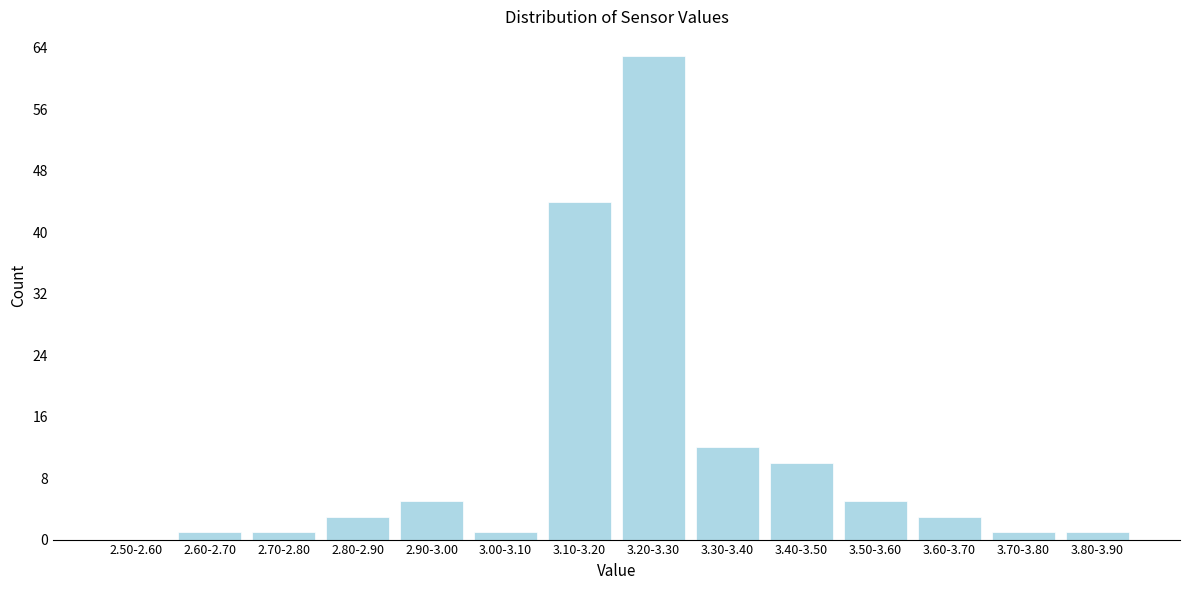

Reading left to right, list all the values displayed in this chart.

2.50-2.60=0	2.60-2.70=1	2.70-2.80=1	2.80-2.90=3	2.90-3.00=5	3.00-3.10=1	3.10-3.20=44	3.20-3.30=63	3.30-3.40=12	3.40-3.50=10	3.50-3.60=5	3.60-3.70=3	3.70-3.80=1	3.80-3.90=1